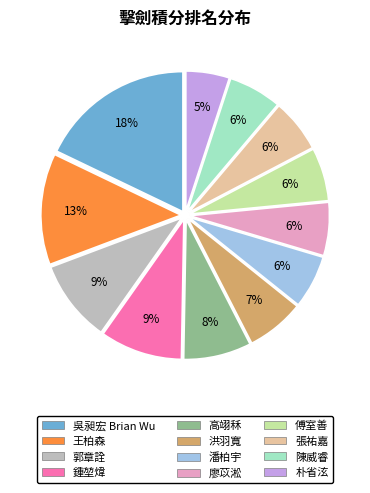

The 朴省泫 slice represents 5% of the pie. True or false?

True